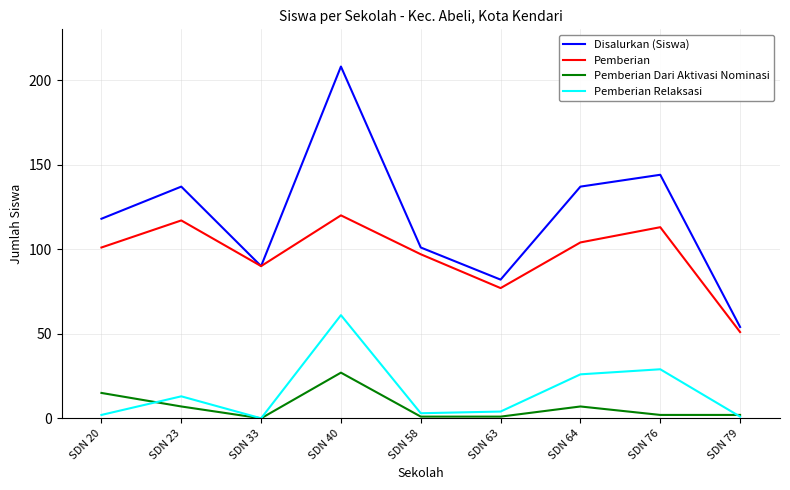

Is it true that Pemberian equals 97 at SDN 58?

True